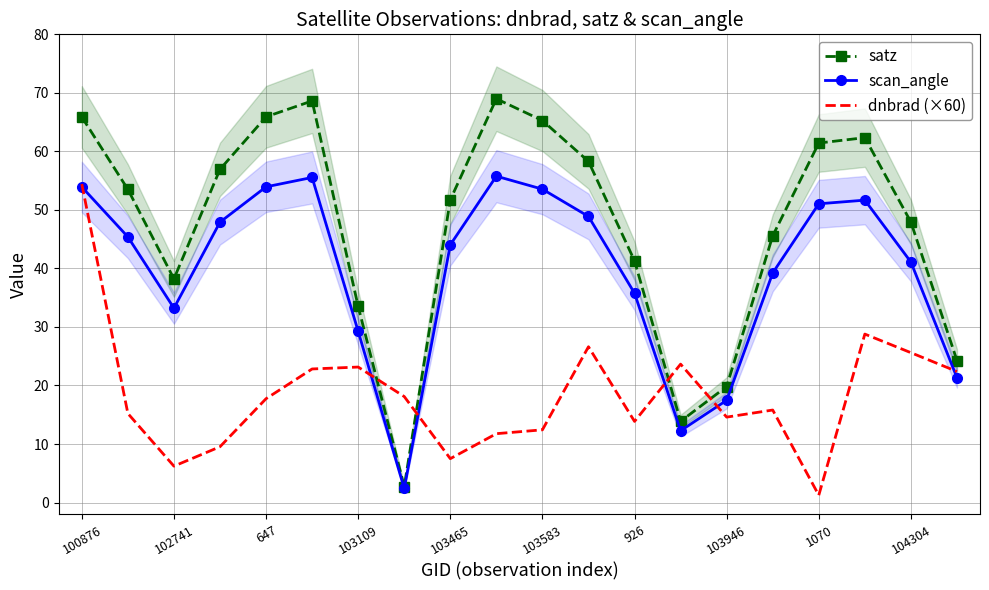

How many times do satz and dnbrad (×60) cross each other?

4